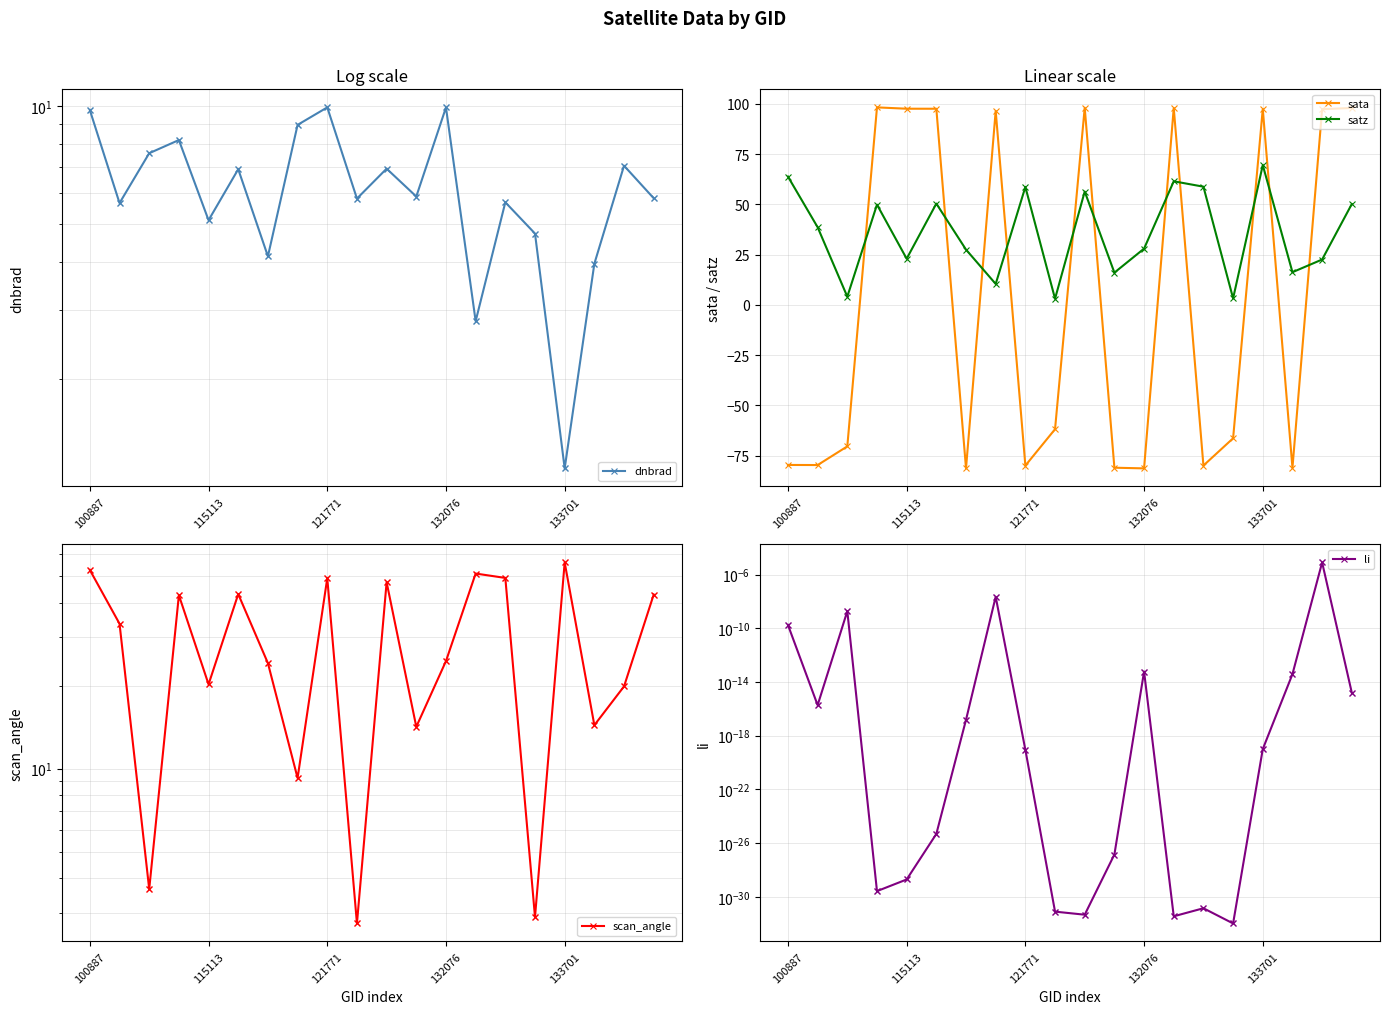

Which series has the widest spread of Y values?

sata